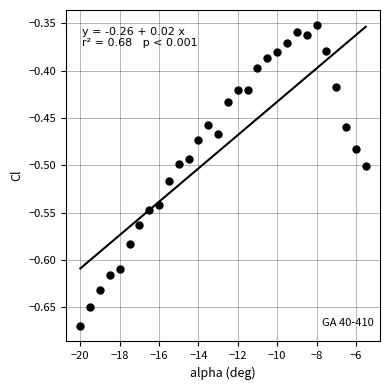

What is the range of X values (max minus min)?

14.5